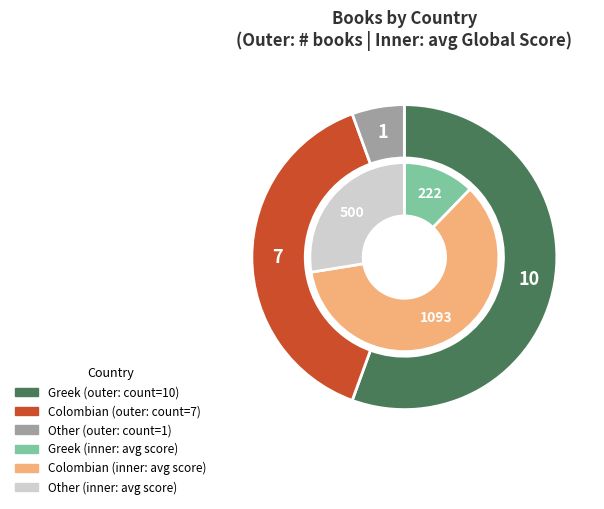

To the nearest percent, what portion does Colombian represent?

39%